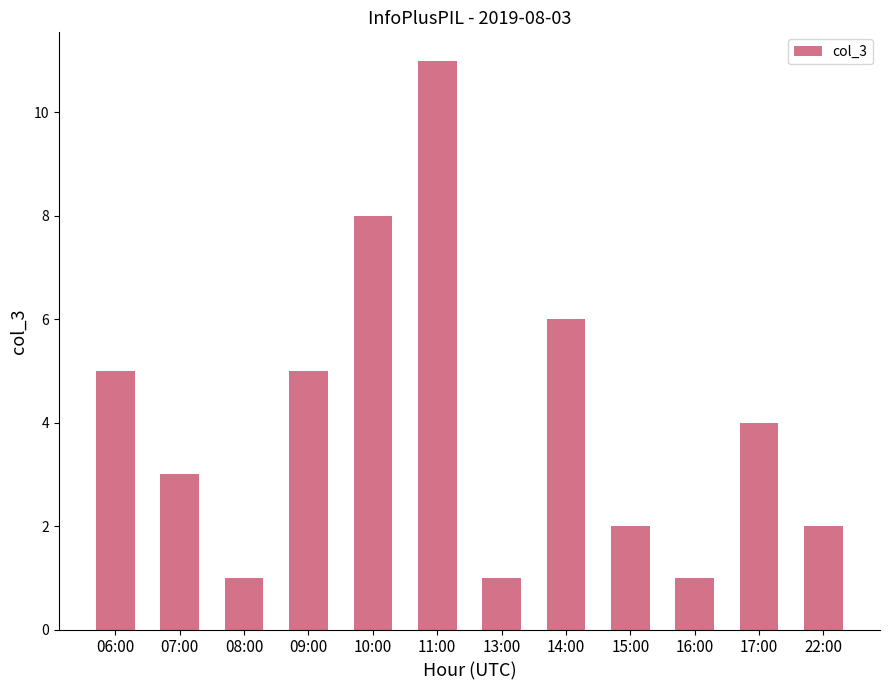

At which label does the data first exceed 4?

06:00